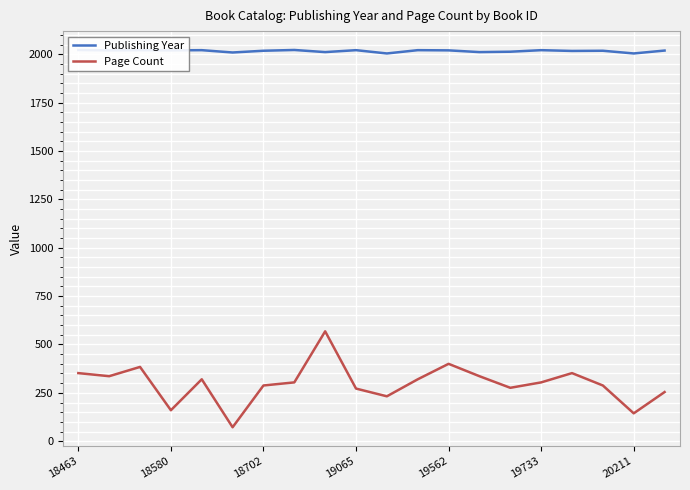

What is the approximate value of Page Count at 17, to the nearest 5?

290